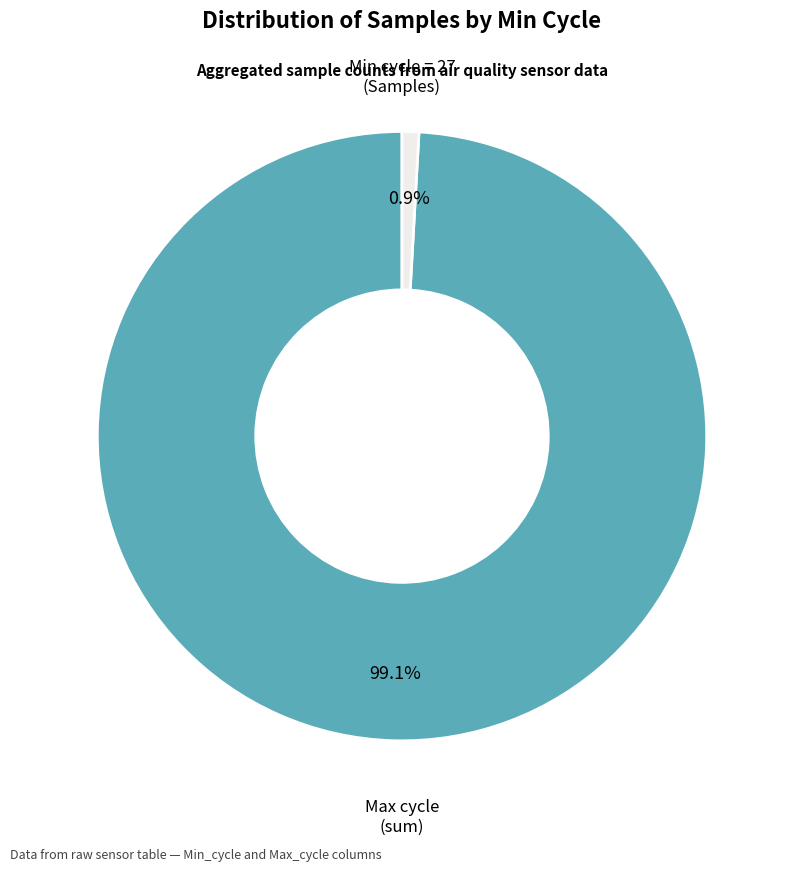

How many segments does this pie chart have?

2